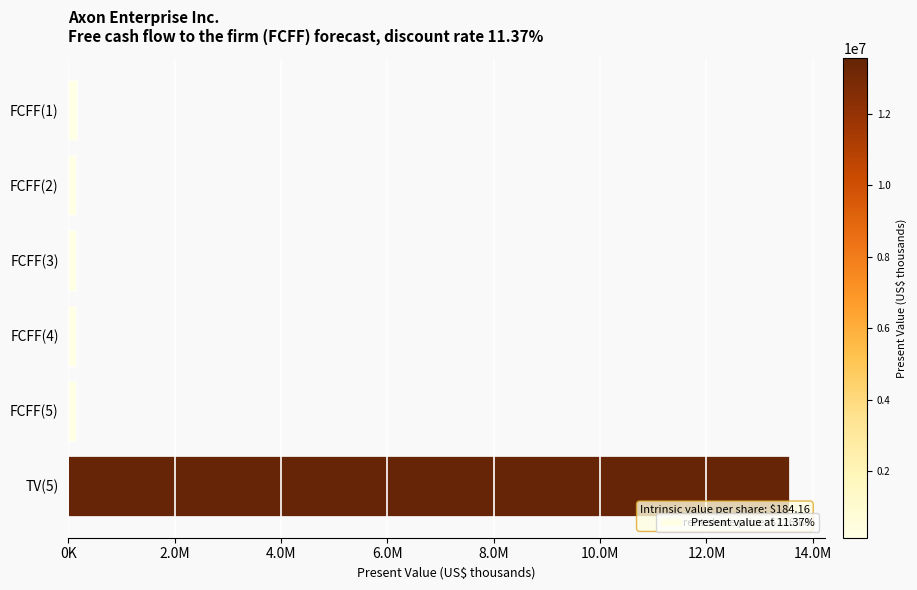

Are the bars horizontal?

Yes